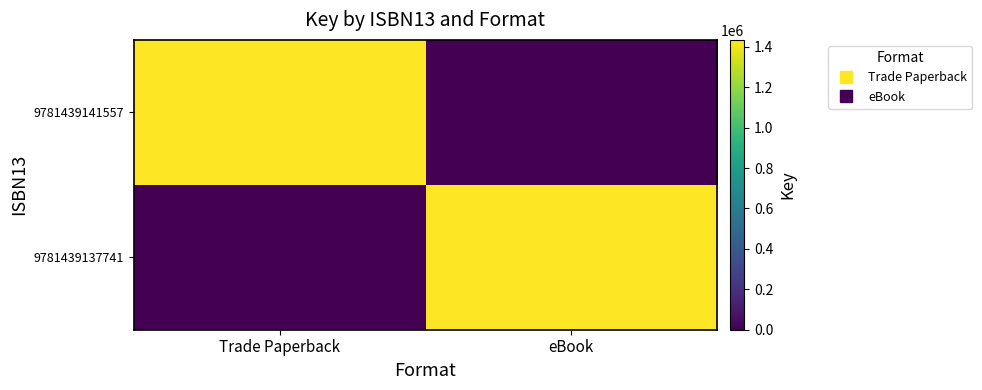

Rank the series by their maximum value, from highest to lowest.

9781439141557, 9781439137741